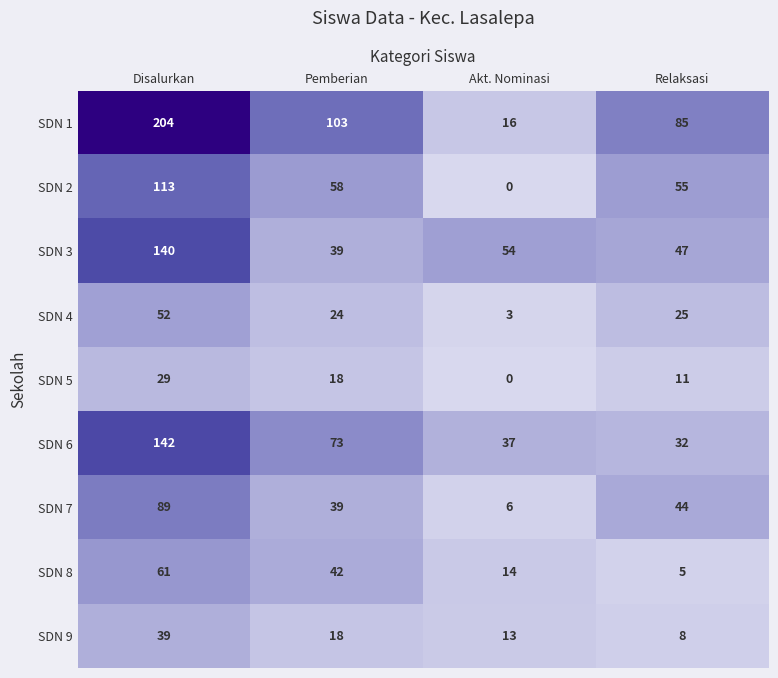

Which category has the lowest value in the SDN 3 series?

Pemberian